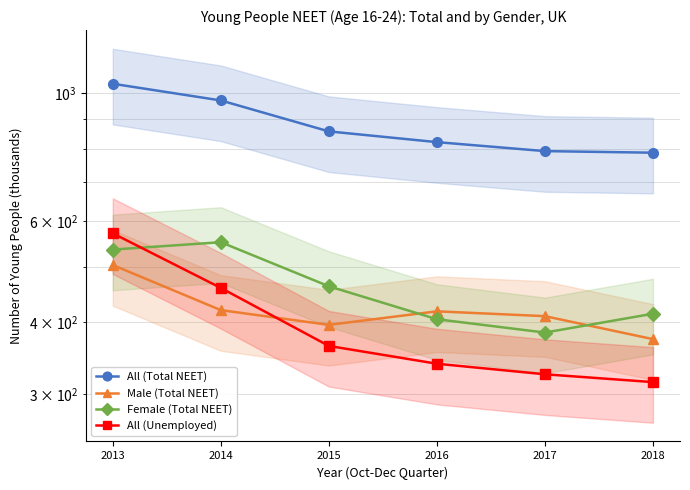

Between which two adjacent categories do Male (Total NEET) and Female (Total NEET) first intersect?

2015 and 2016